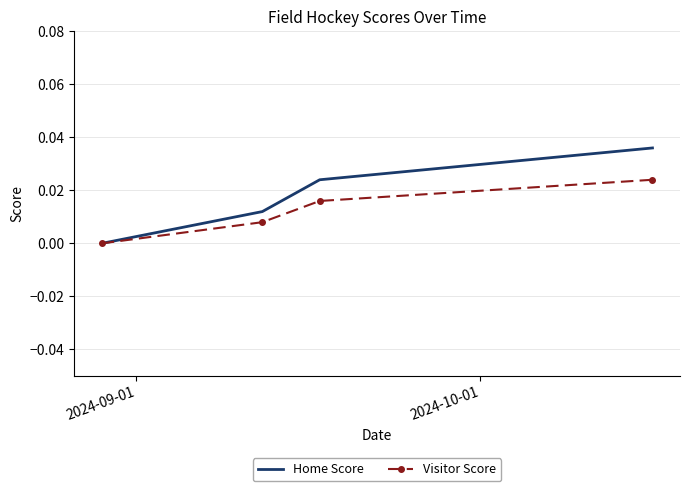

At how many categories does at least one series exceed 0?

3